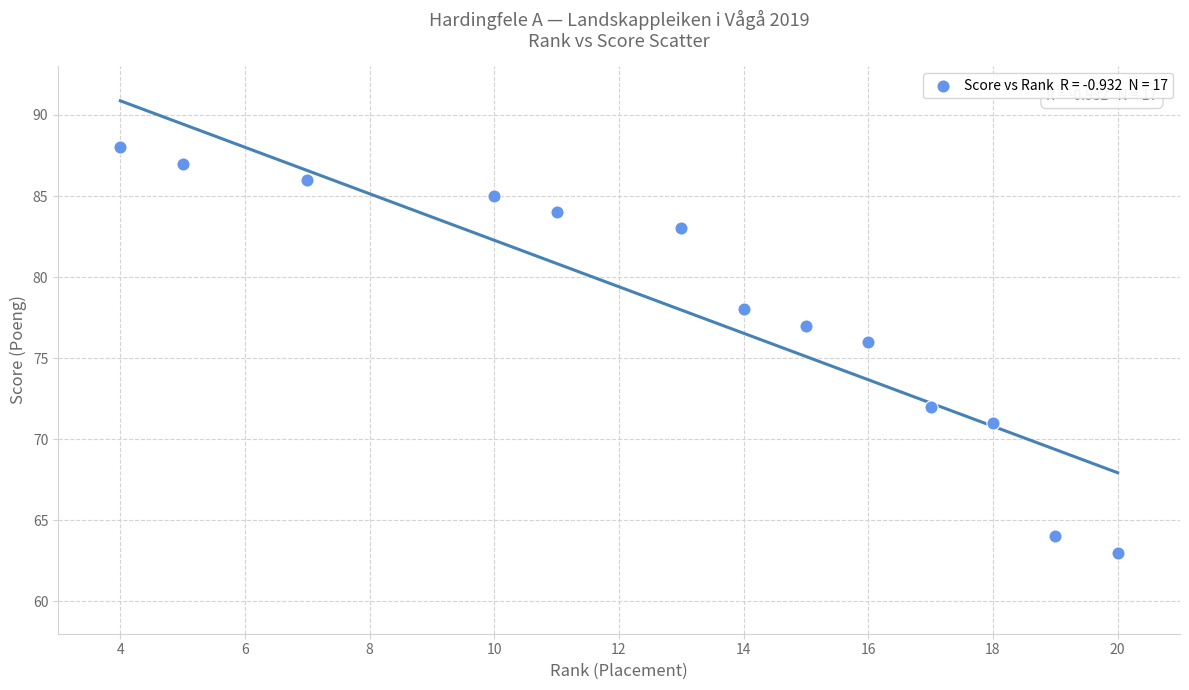

What Y value in the scatter plot is closest to 75?

76